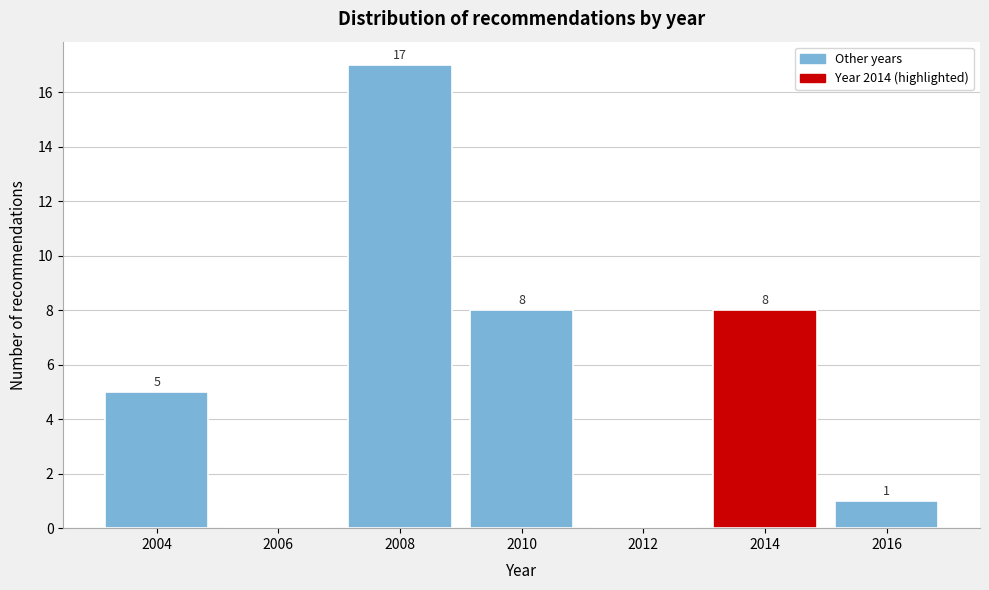

Reading left to right, list all the values displayed in this chart.

2004=5	2006=0	2008=17	2010=8	2012=0	2014=8	2016=1